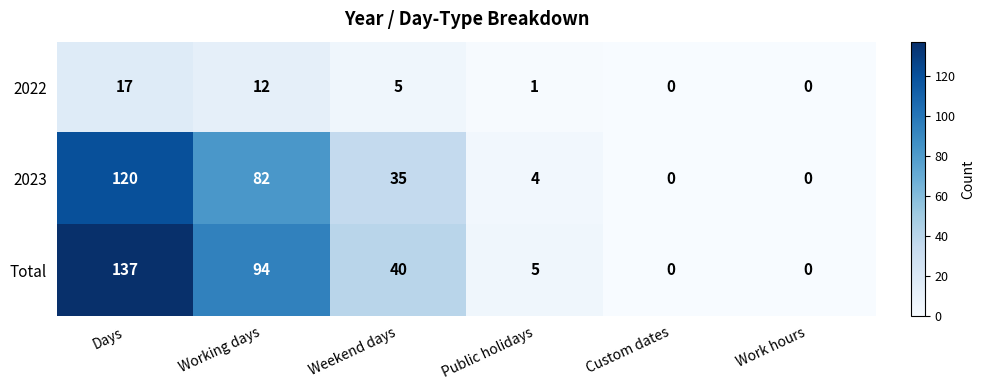

At how many categories does at least one series exceed 47?

2